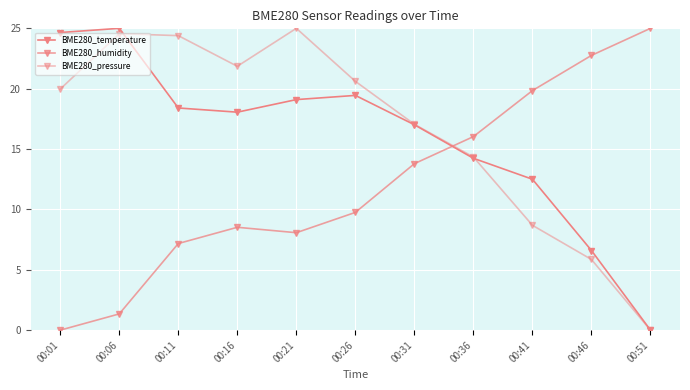

What is the difference between the BME280_humidity values at 00:31 and 00:36?

2.2